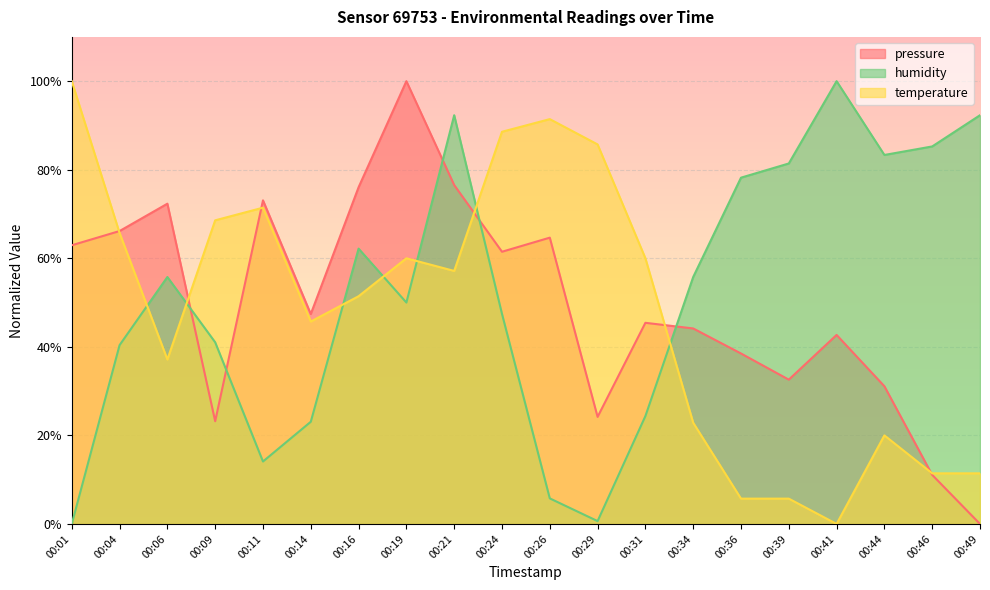

True or false: temperature and pressure intersect in this chart.

True